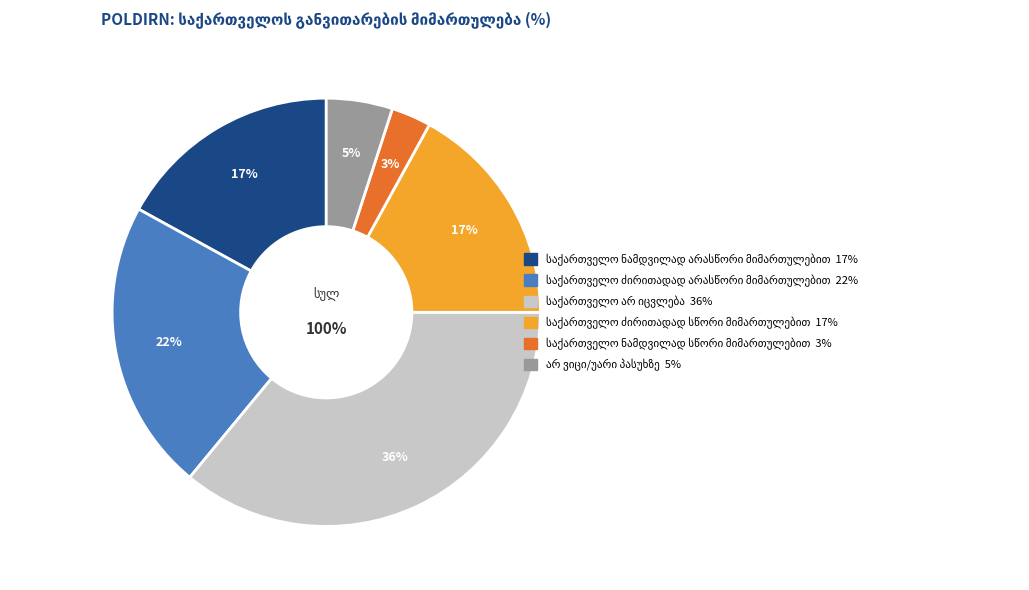

To the nearest percent, what percentage of the pie is საქართველო ძირითადად
არასწორი მიმართულებით?

22%